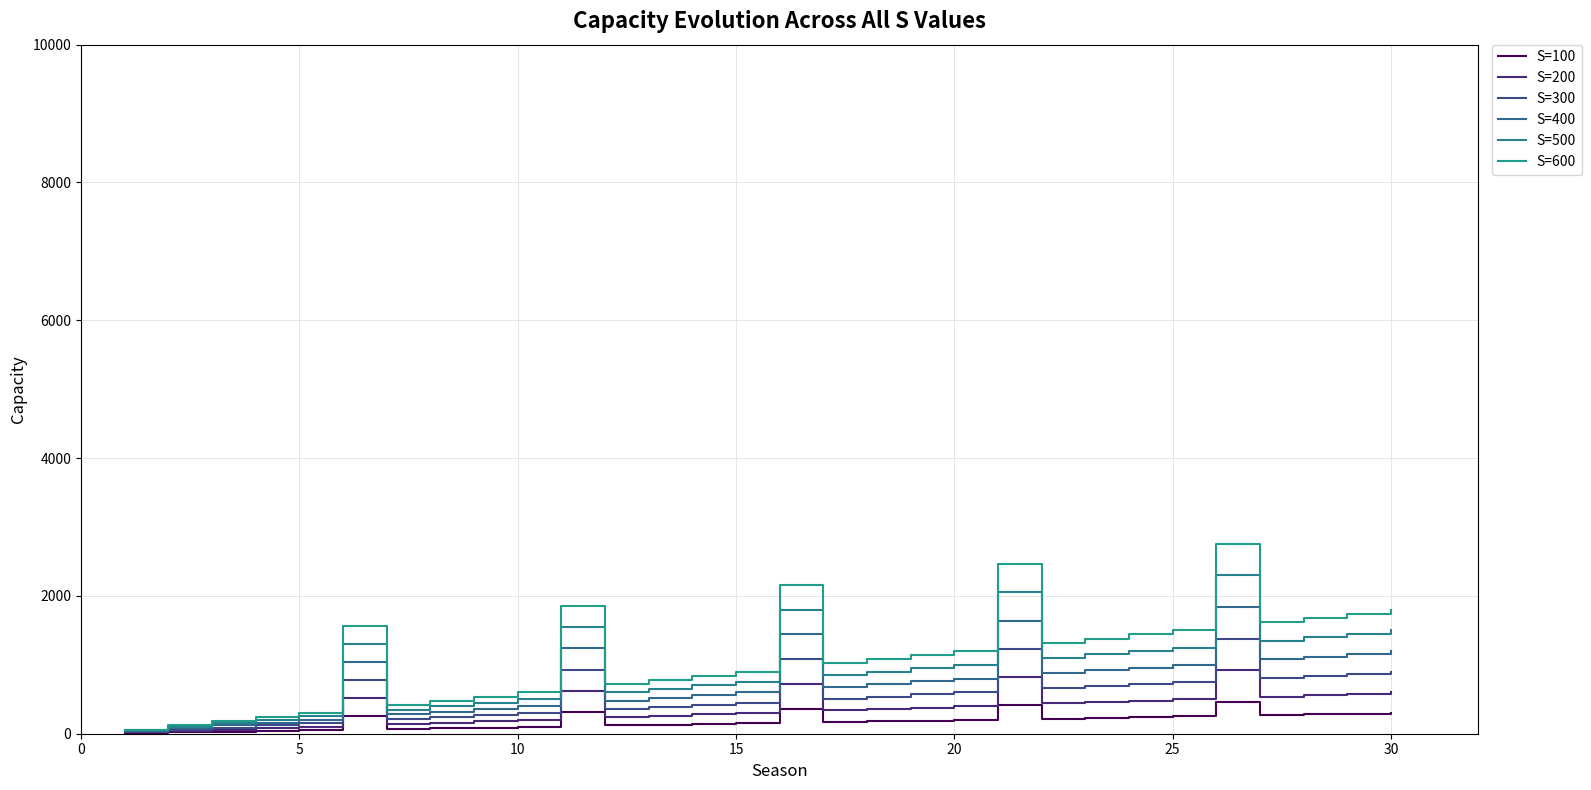

What is the minimum value for S=400?

40